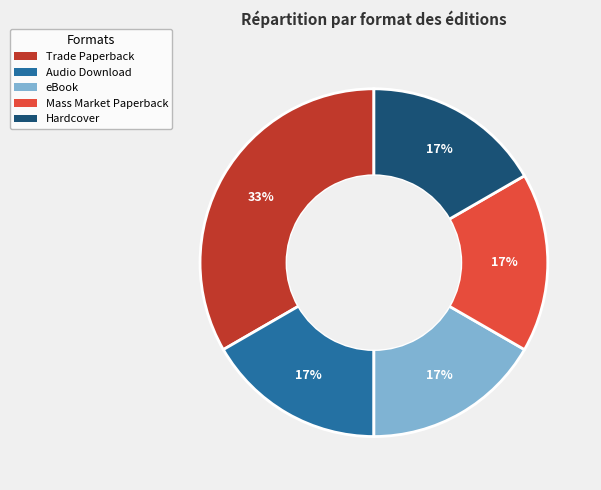

How many segments does this pie chart have?

5